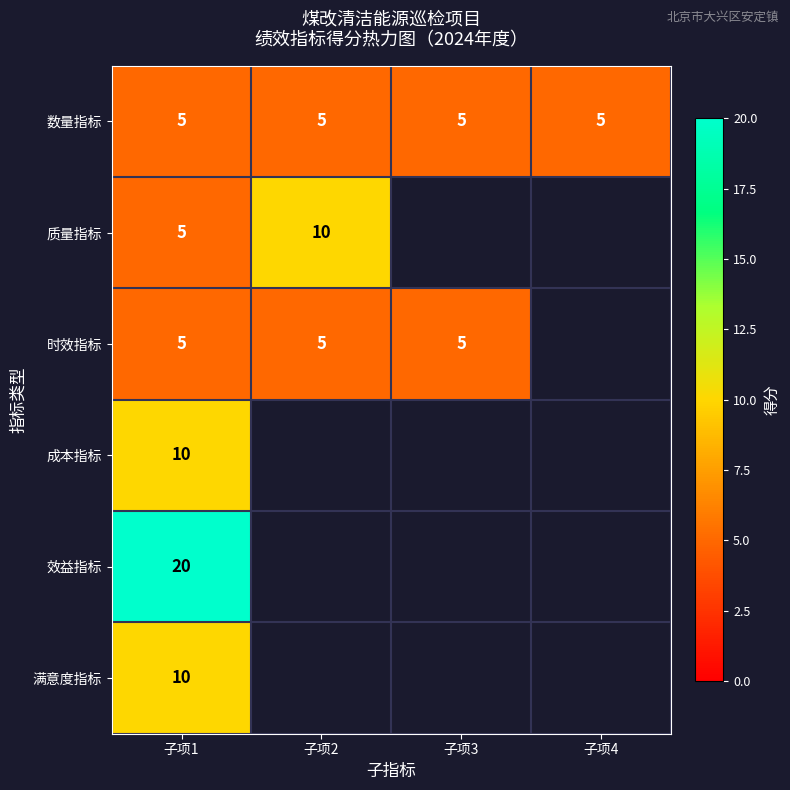

What is the average value of the 数量指标 series?

5